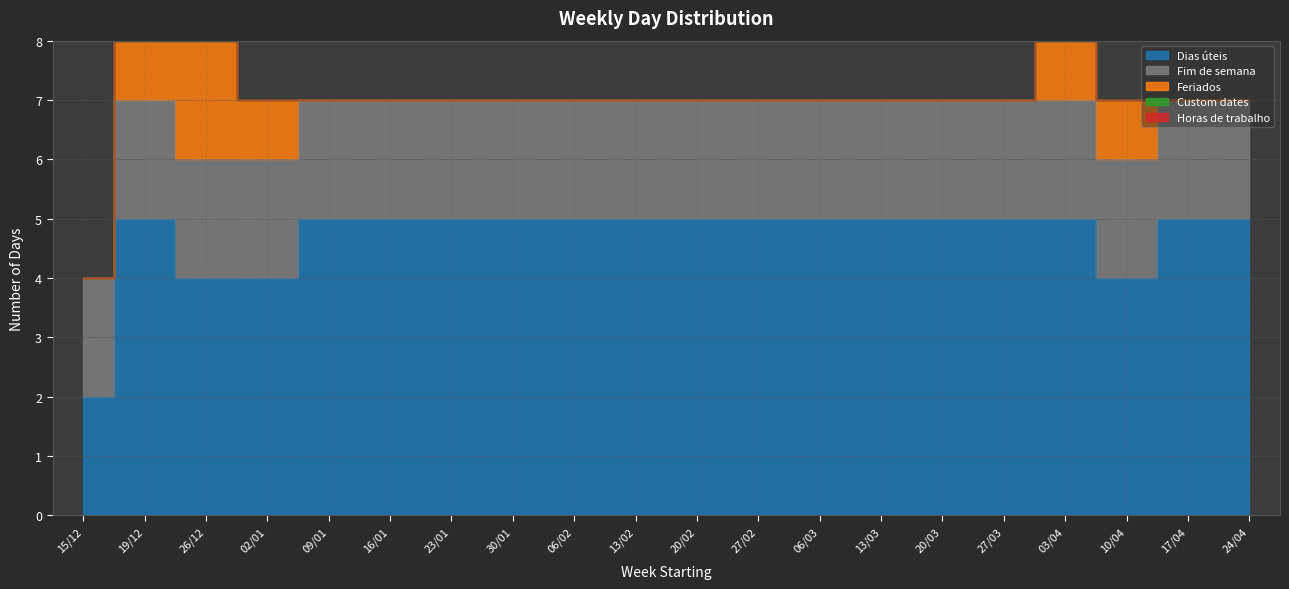

Is the value of Horas de trabalho at 09/01 greater than the value of Dias úteis at 23/01?

No